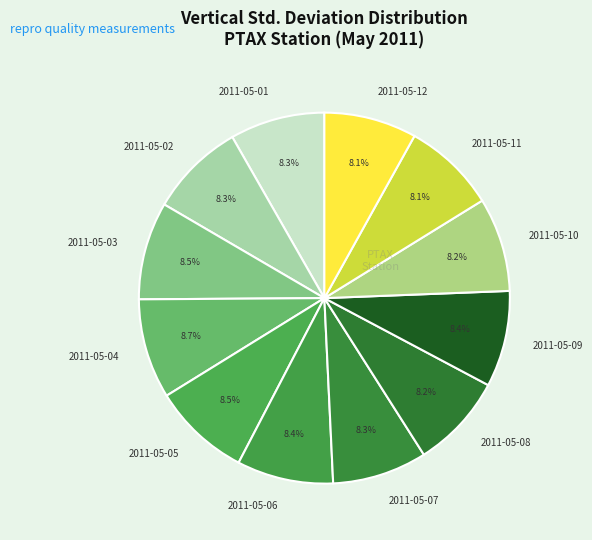

How many segments does this pie chart have?

12